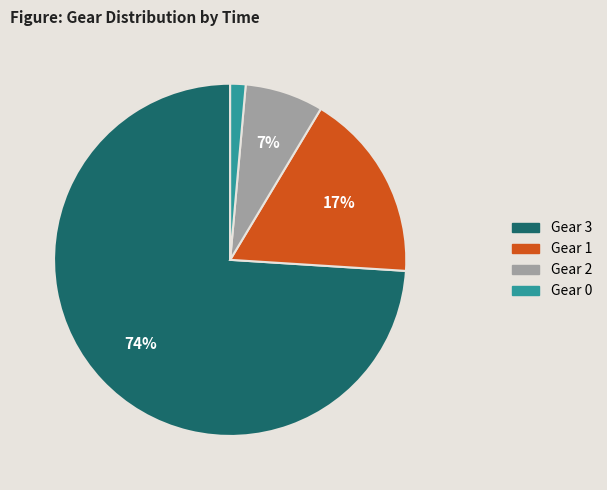

Is there any slice that represents more than half of the pie?

Yes